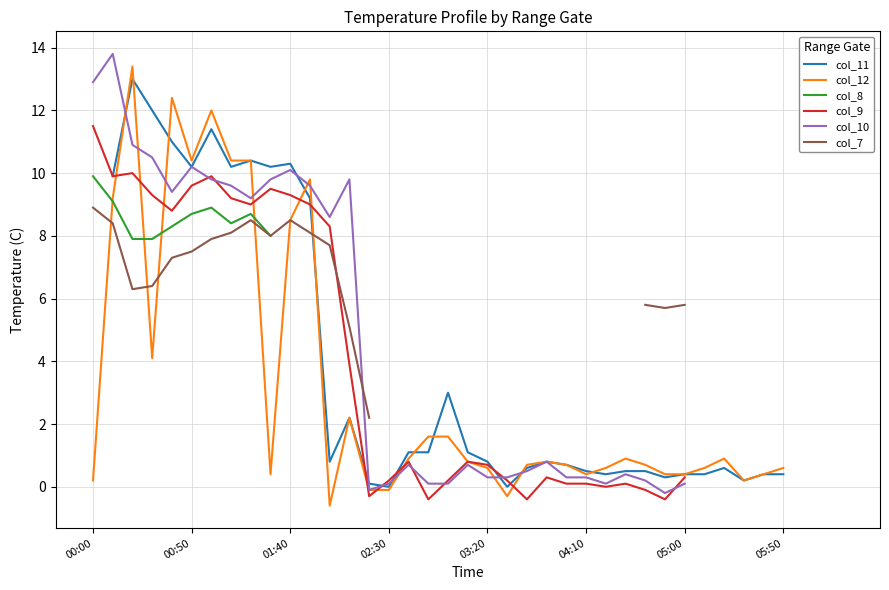

What are all the series names shown in the legend?

col_11, col_12, col_8, col_9, col_10, col_7